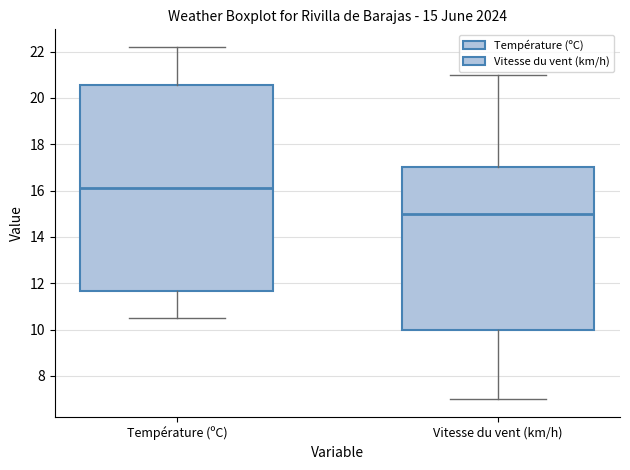

Comparing the boxes themselves (not the whiskers), which one is the tallest?

Température (ºC)